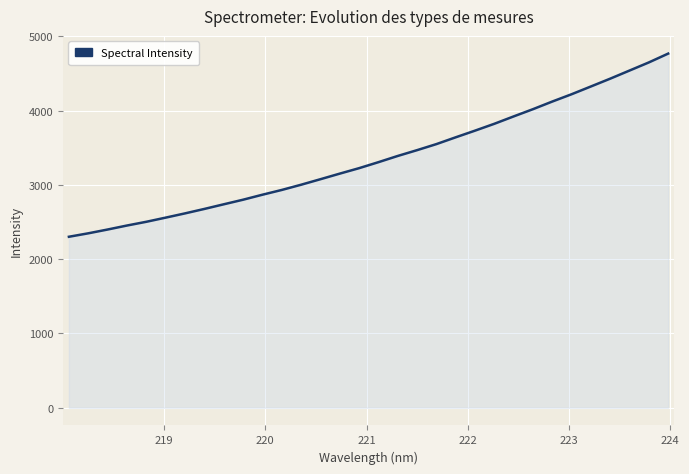

What is the maximum value shown in the chart?

4767.1